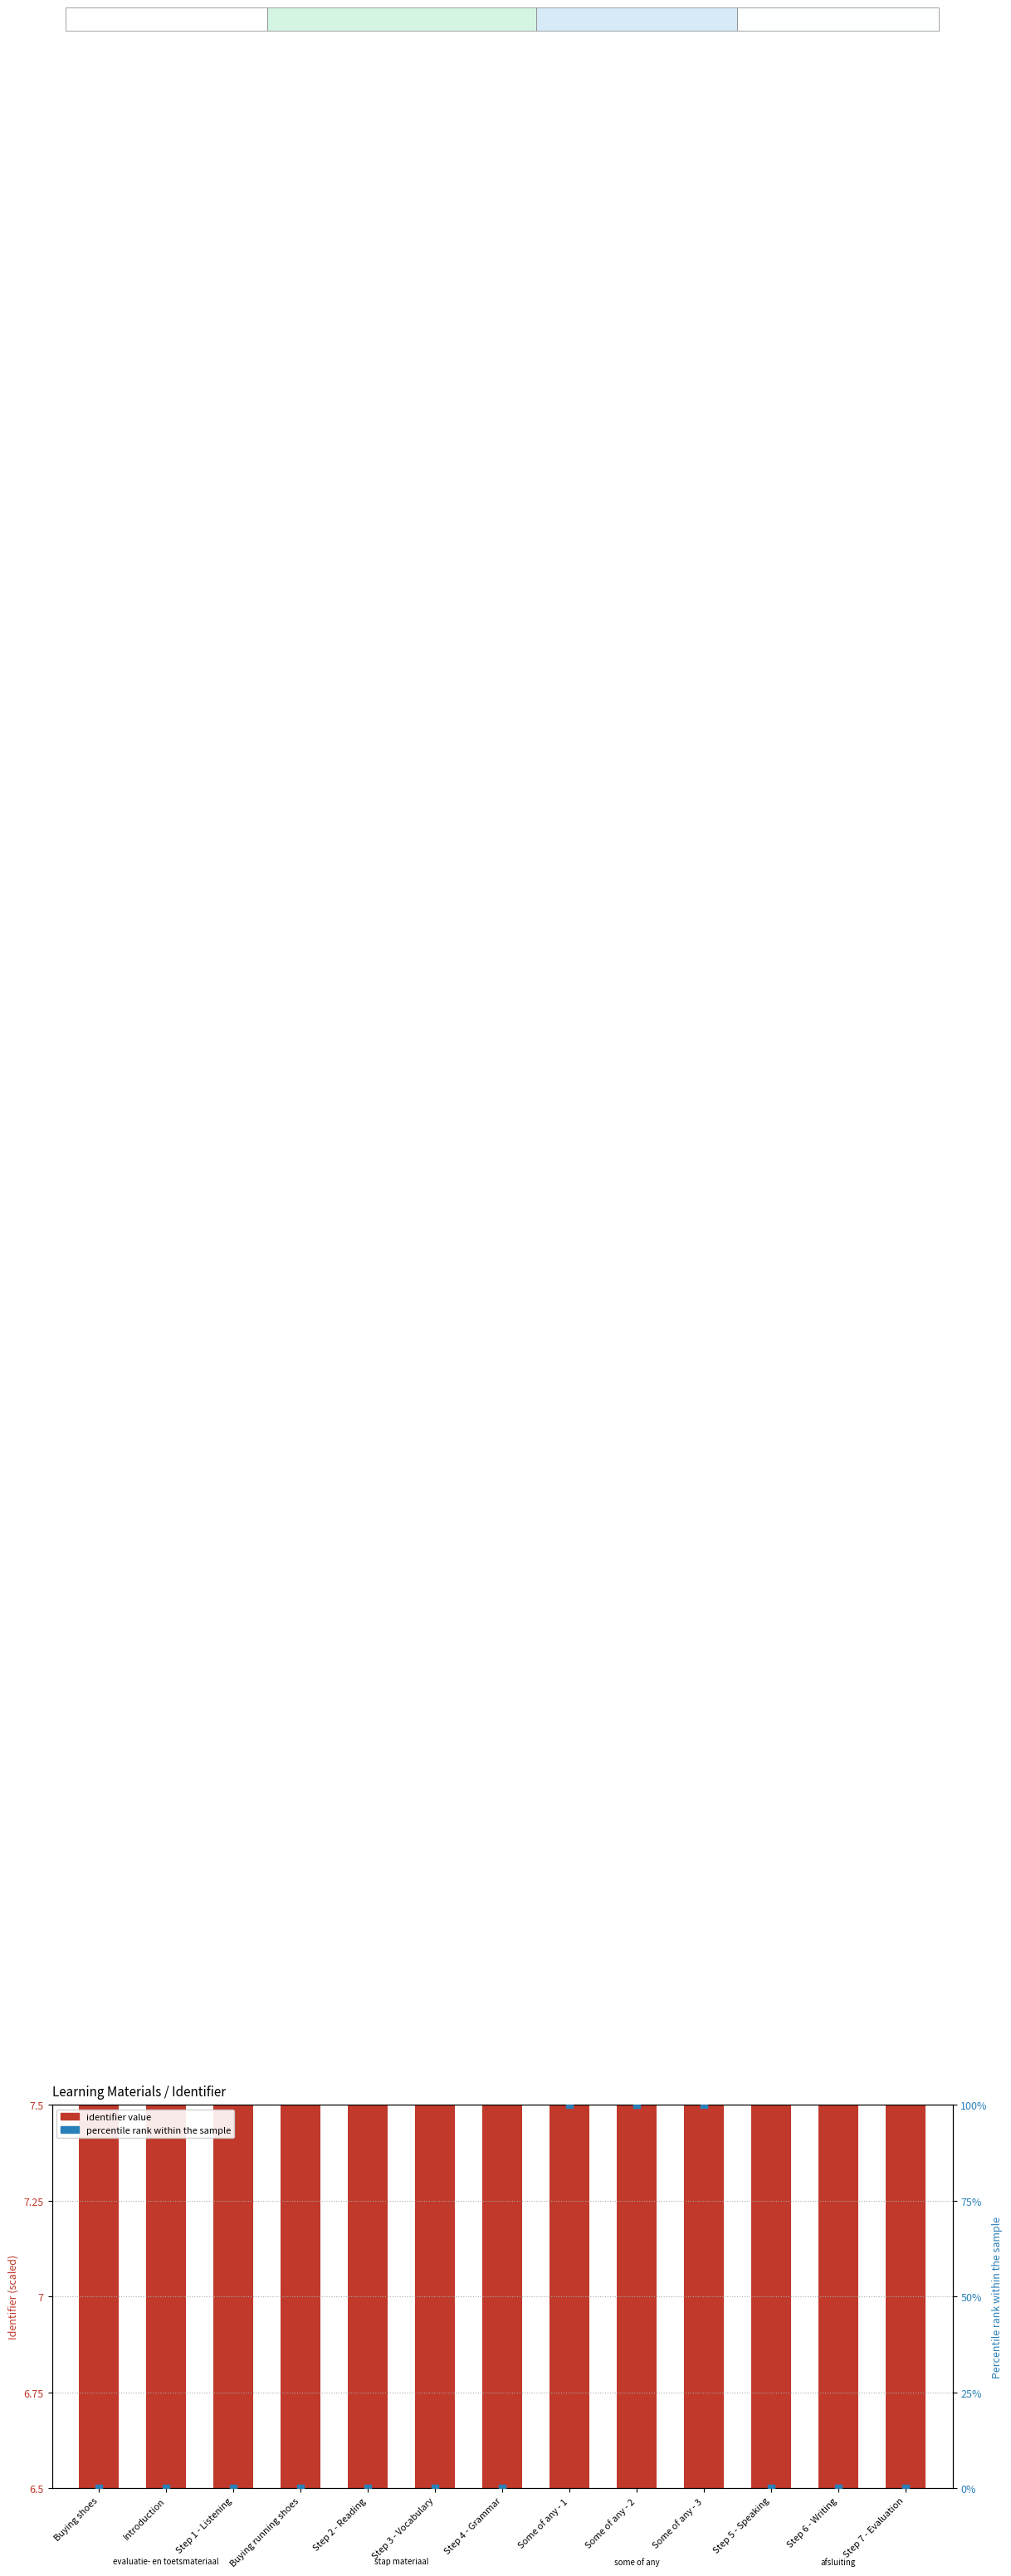

Which series contains the highest Y value?

percentile rank within the sample